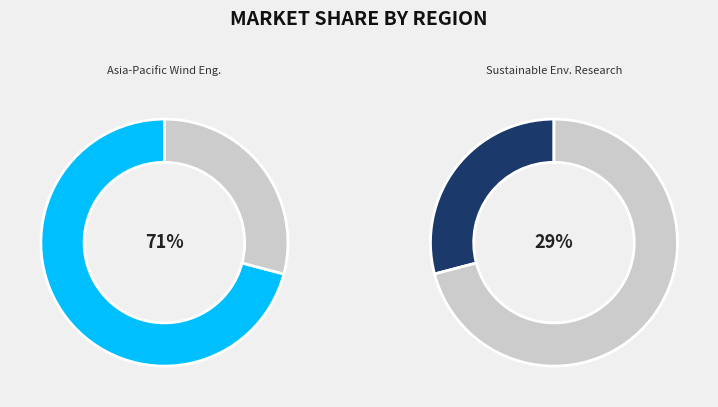

Is there a majority slice in this chart?

Yes